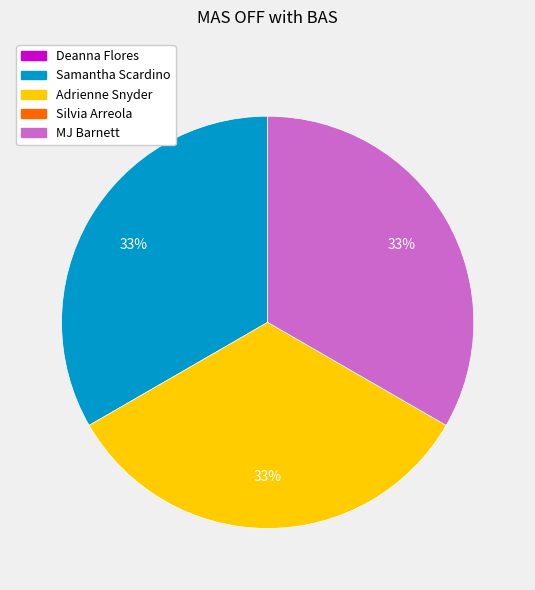

To the nearest percent, what is the difference between the largest and smallest slice percentages?

0%